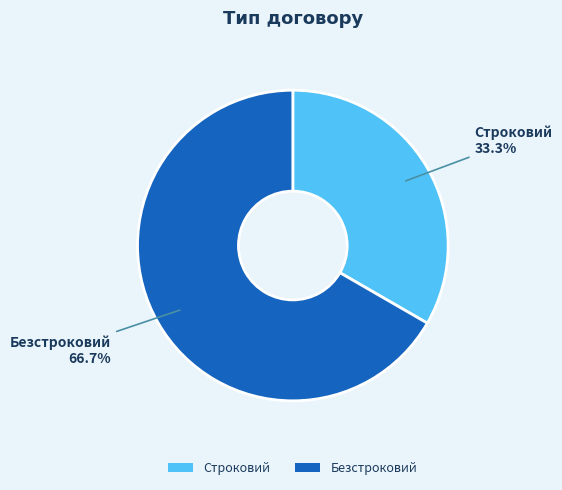

How many slices are in this pie chart?

2